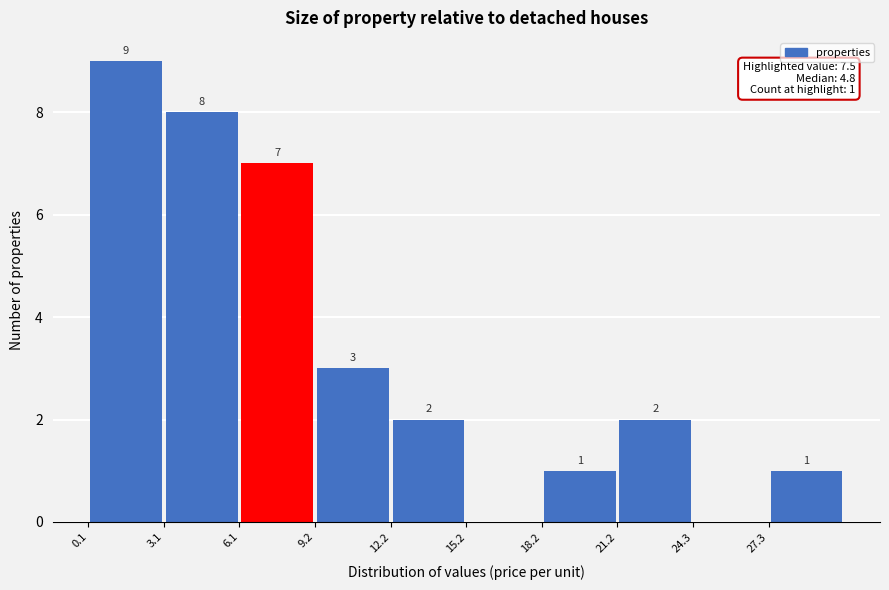

Over which range of the x-axis is the bar tallest?

0.0 to 3.0